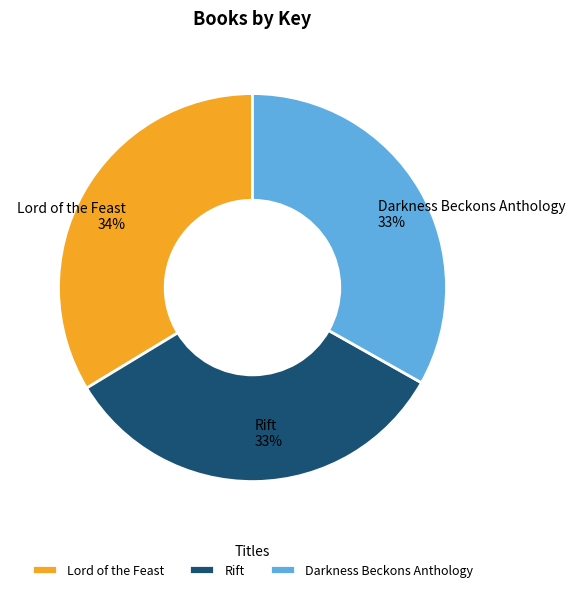

To the nearest percent, what is the combined percentage of Darkness Beckons Anthology and Lord of the Feast?

67%